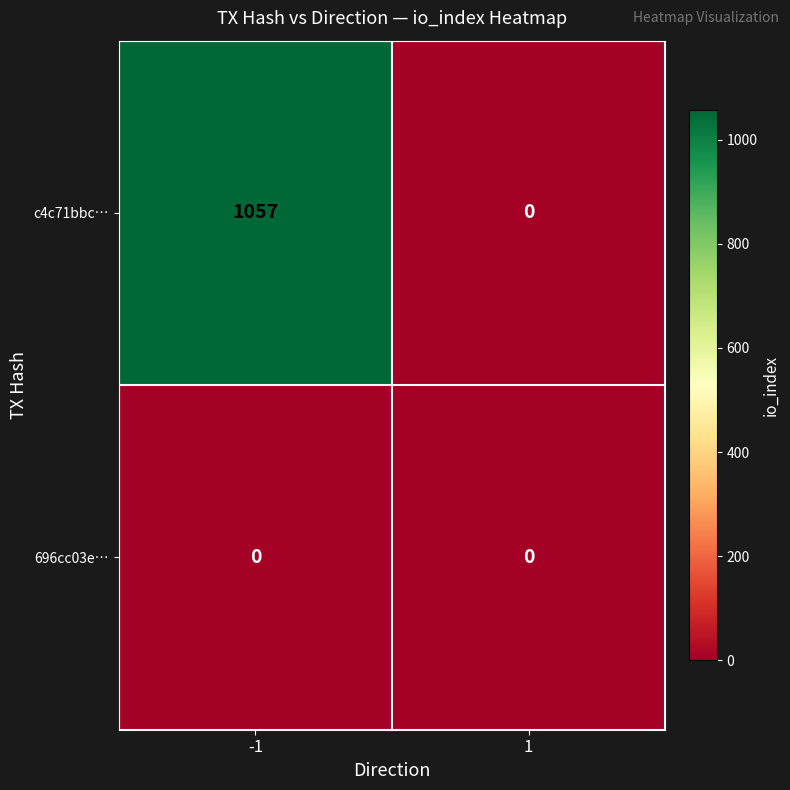

Count the number of categories in the chart.

2